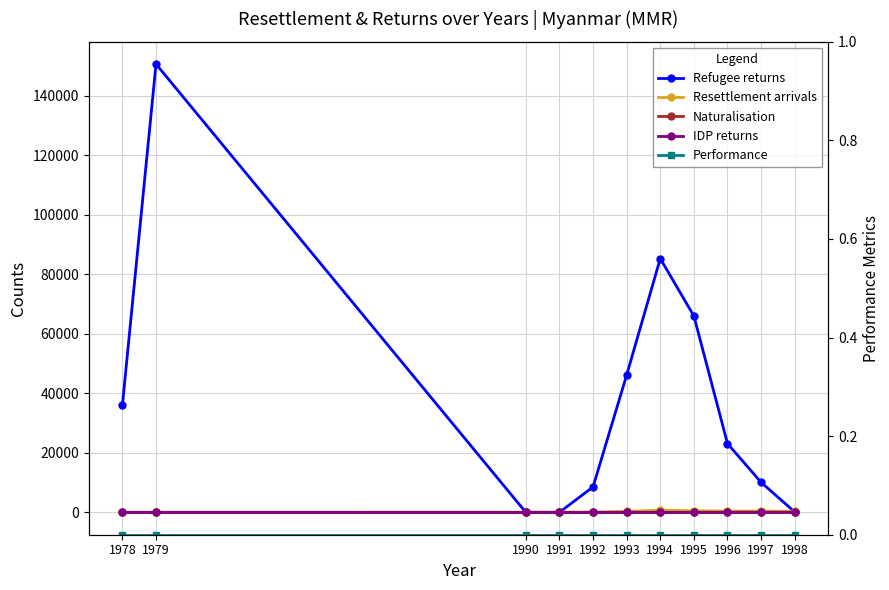

Count the number of data series in this chart.

5